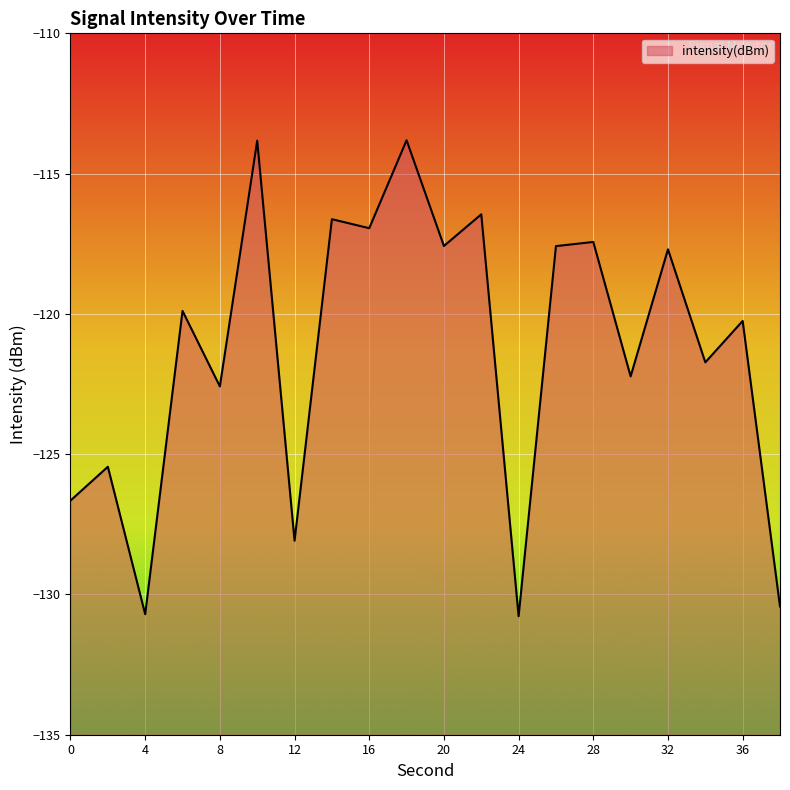

Reading left to right, transcribe all the data shown in this chart.

intensity(dBm): -126.7	-125.4	-130.7	-119.9	-122.6	-113.8	-128.1	-116.6	-116.9	-113.8	-117.6	-116.5	-130.8	-117.6	-117.4	-122.2	-117.7	-121.7	-120.3	-130.4
minute_scaled: 0.0	0.0	0.0	0.0	0.0	0.0	0.0	0.0	0.0	0.0	0.0	0.0	0.0	0.0	0.0	0.0	0.0	0.0	0.0	0.0
second_scaled: 0.0	2.0	4.0	6.0	8.0	10.0	12.0	14.0	16.0	18.0	20.0	22.0	24.0	26.0	28.0	30.0	32.0	34.0	36.0	38.0